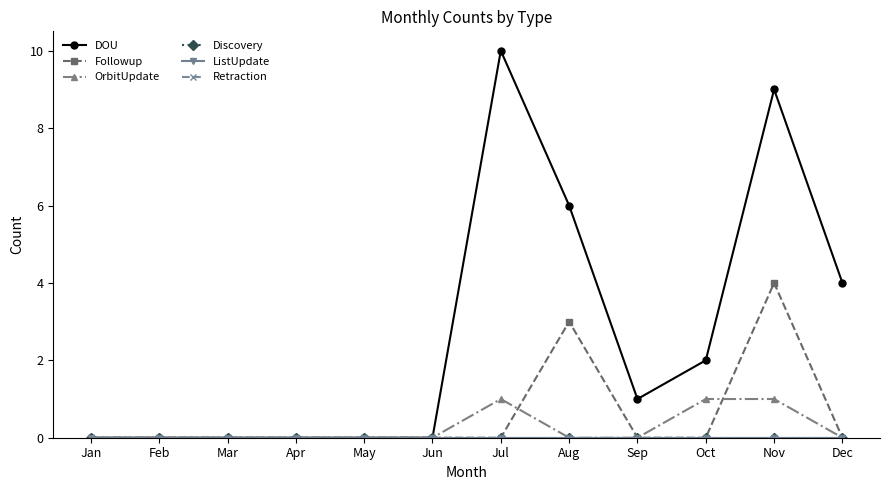

Between Aug and Jul, which is larger?

Jul